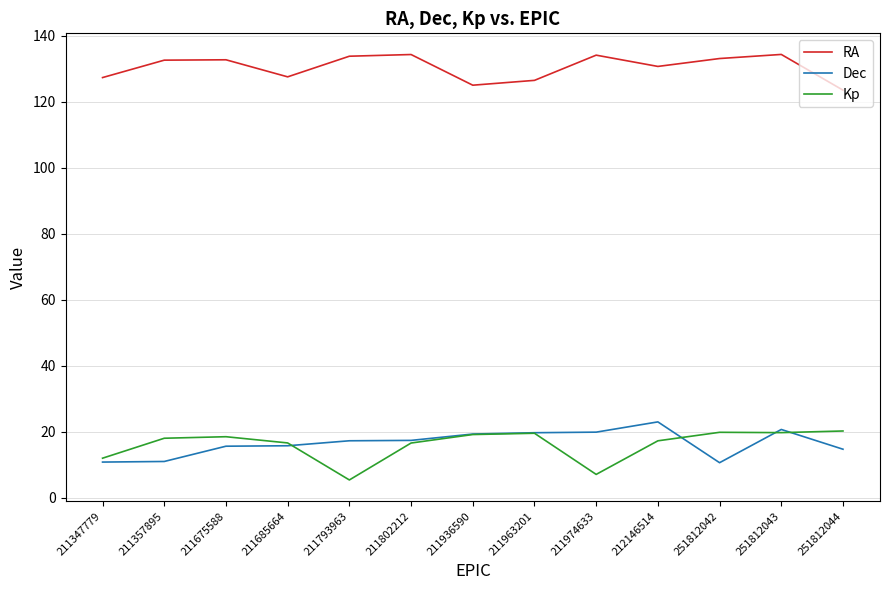

True or false: RA and Kp intersect in this chart.

False